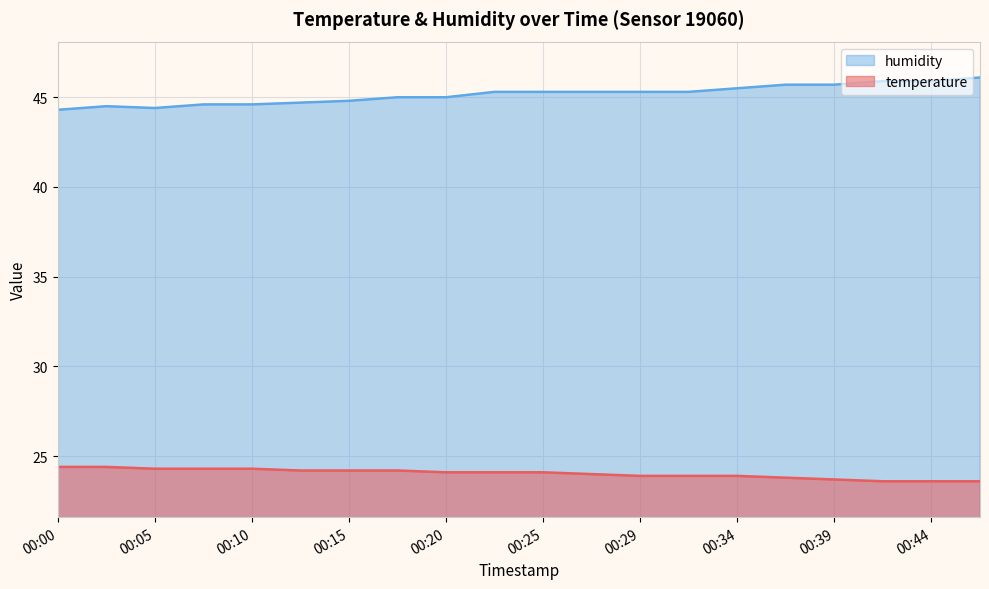

True or false: humidity has a value of 68.4 at 00:32.

False